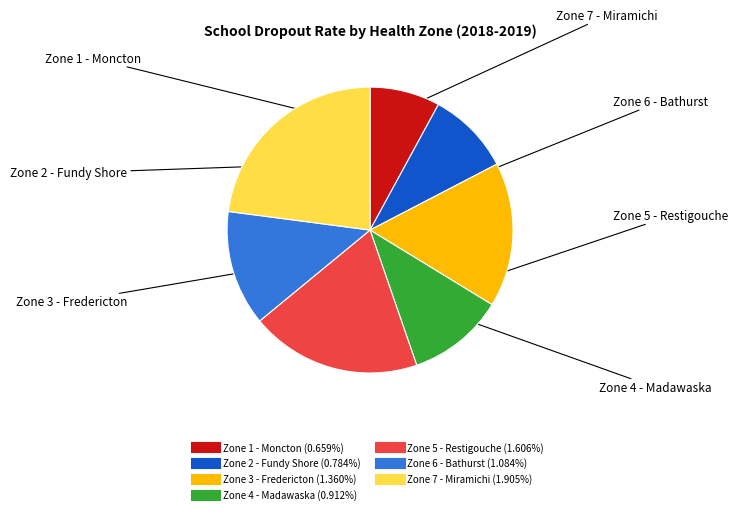

Is there any slice that represents more than half of the pie?

No